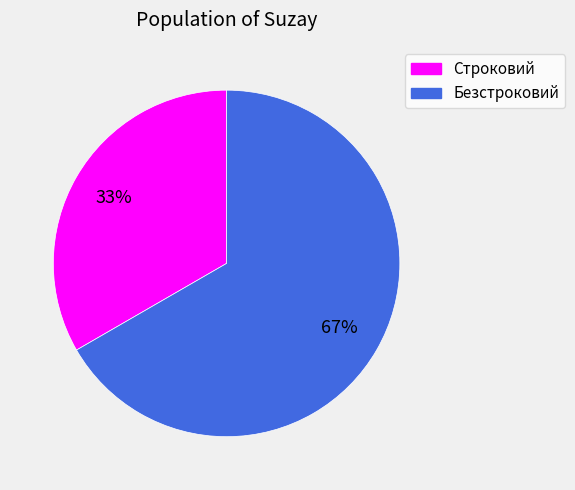

How many slices are in this pie chart?

2